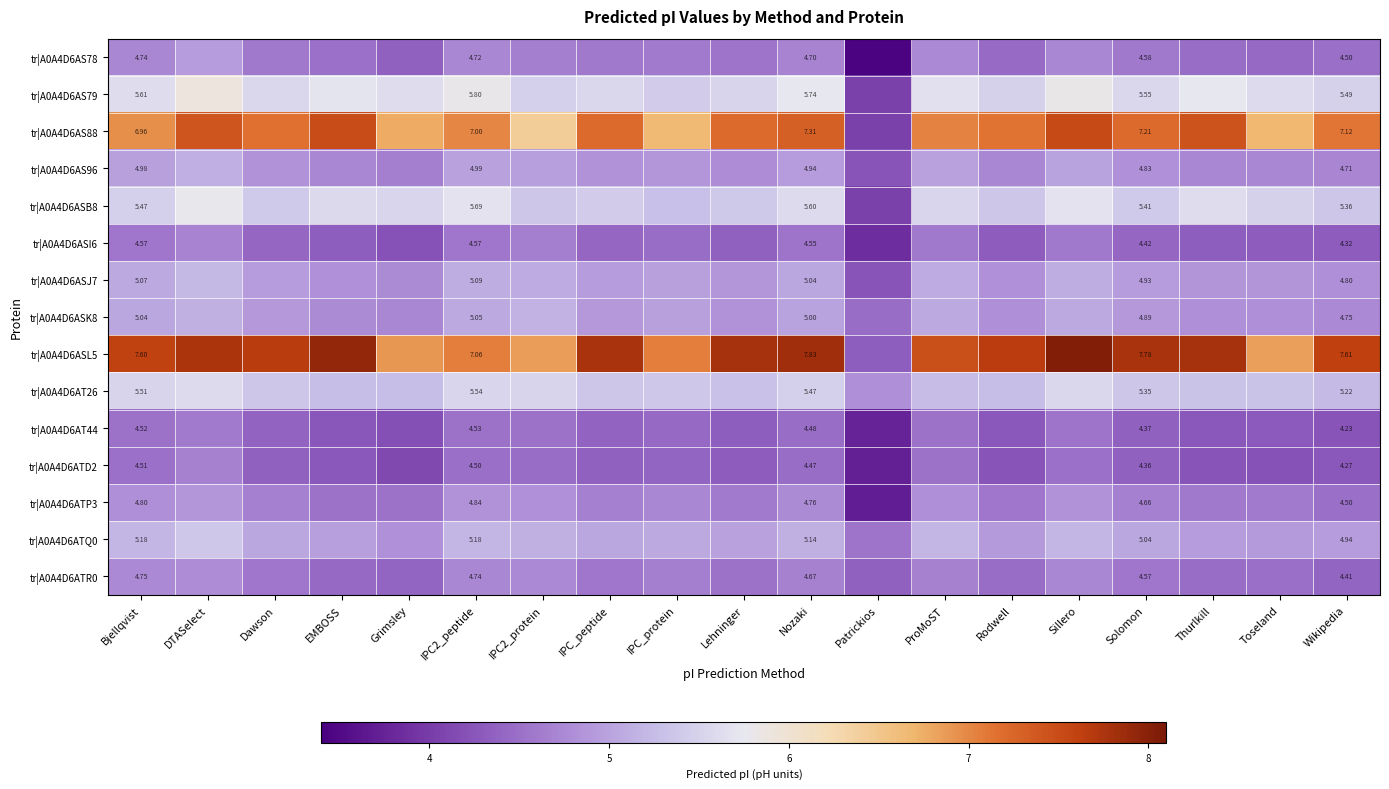

The value of tr|A0A4D6ATR0 at Thurlkill is 4.5. True or false?

True